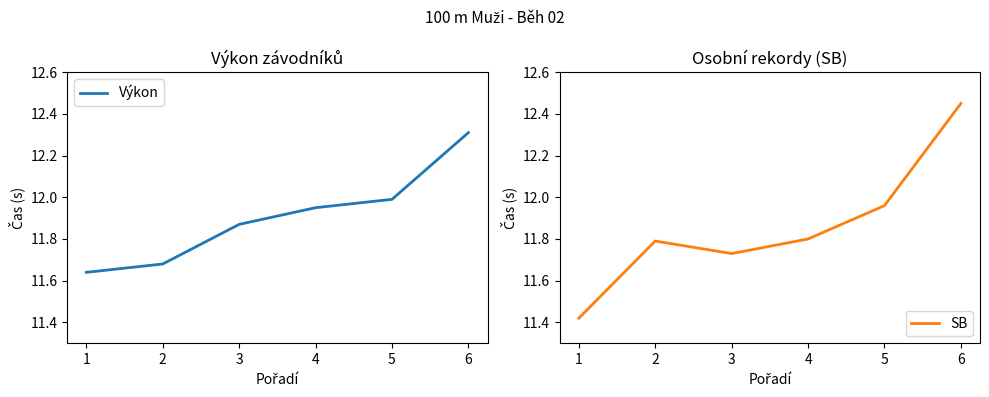

What is the value of the Výkon point at the 2nd from the left?

11.7